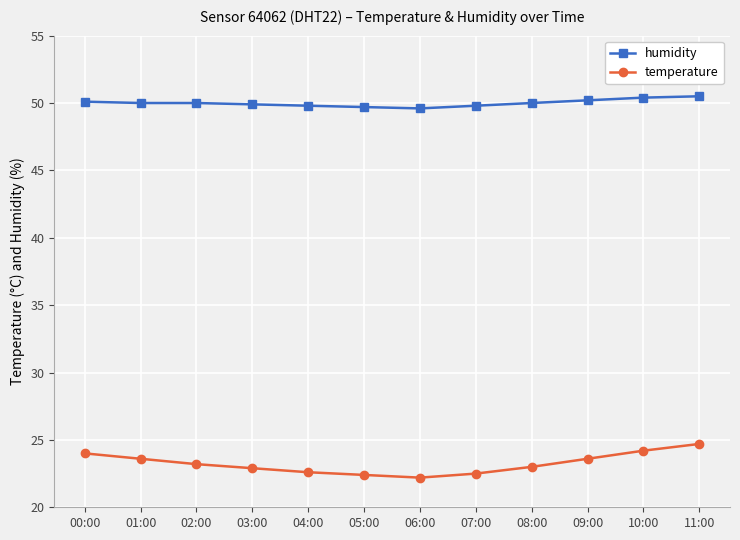

True or false: temperature and humidity intersect in this chart.

False